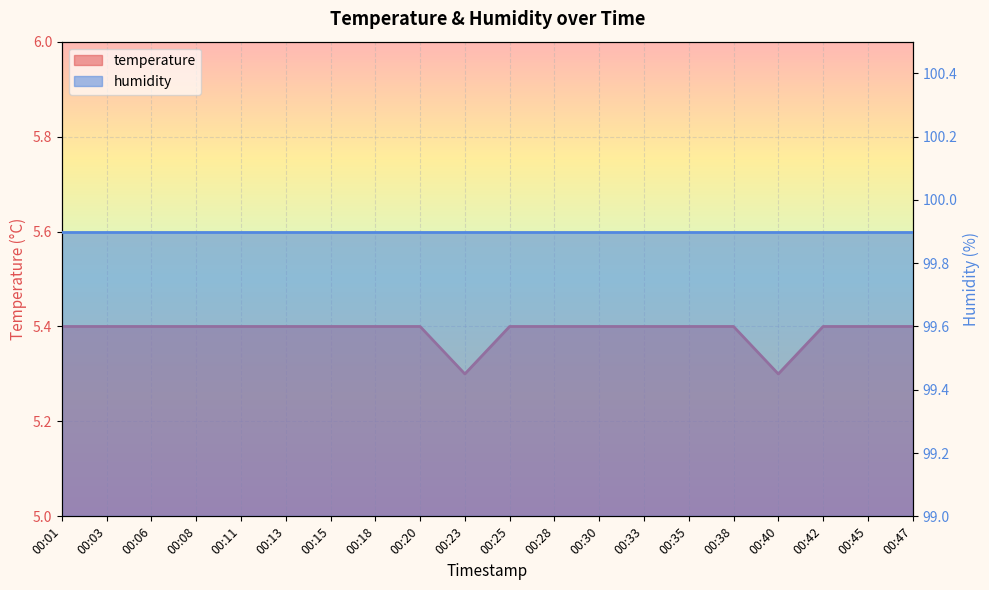

True or false: the data shows 5.4 at 00:45.

True